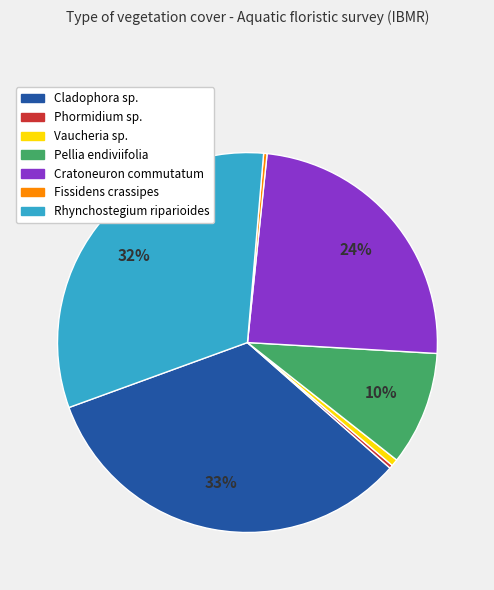

What is the largest slice in the pie chart?

Cladophora sp.